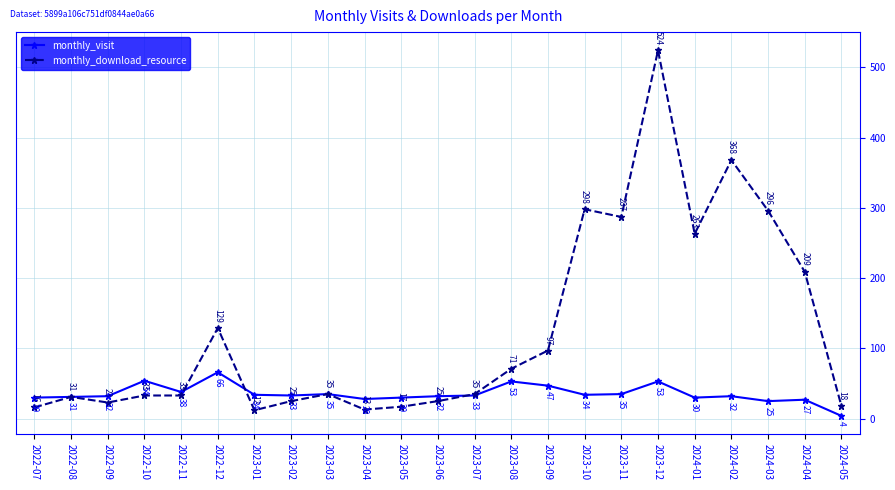

At how many categories does at least one series exceed 237?

6